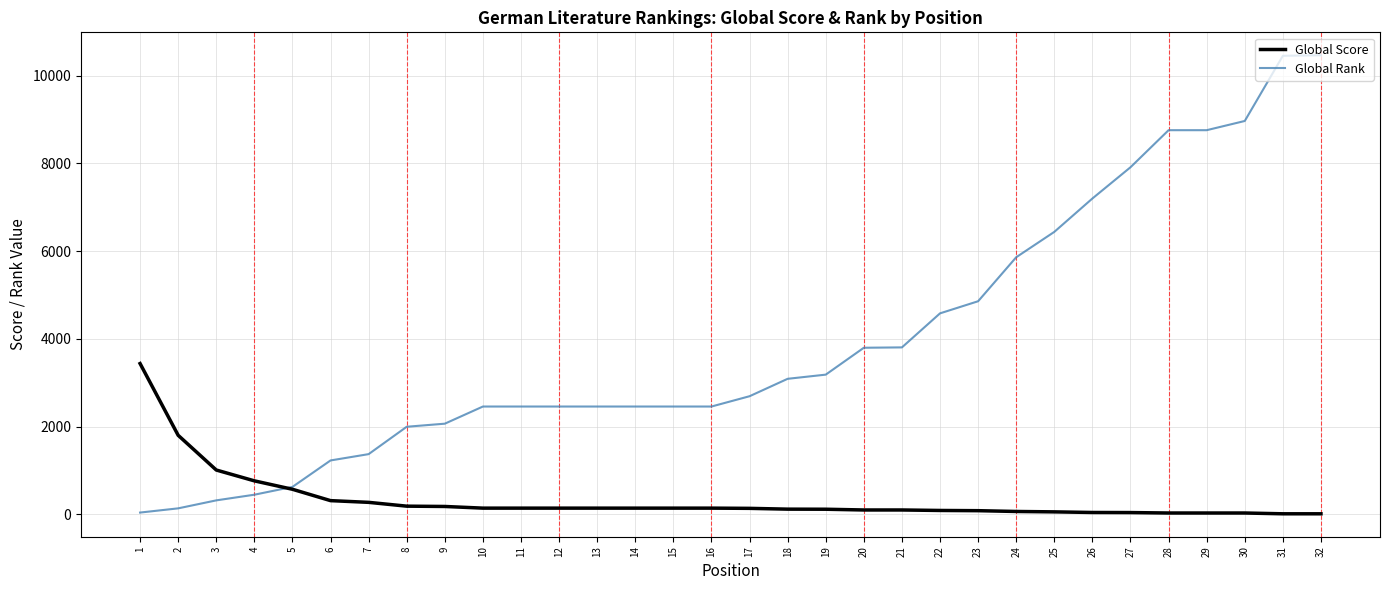

Between 6 and 23, which series saw the biggest shift?

Global Rank